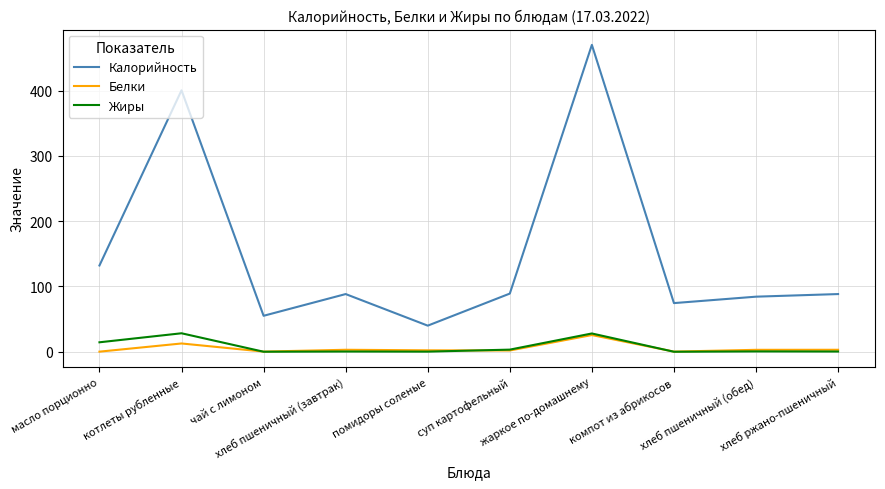

The value of Калорийность at котлеты рубленные is 169.3. True or false?

False